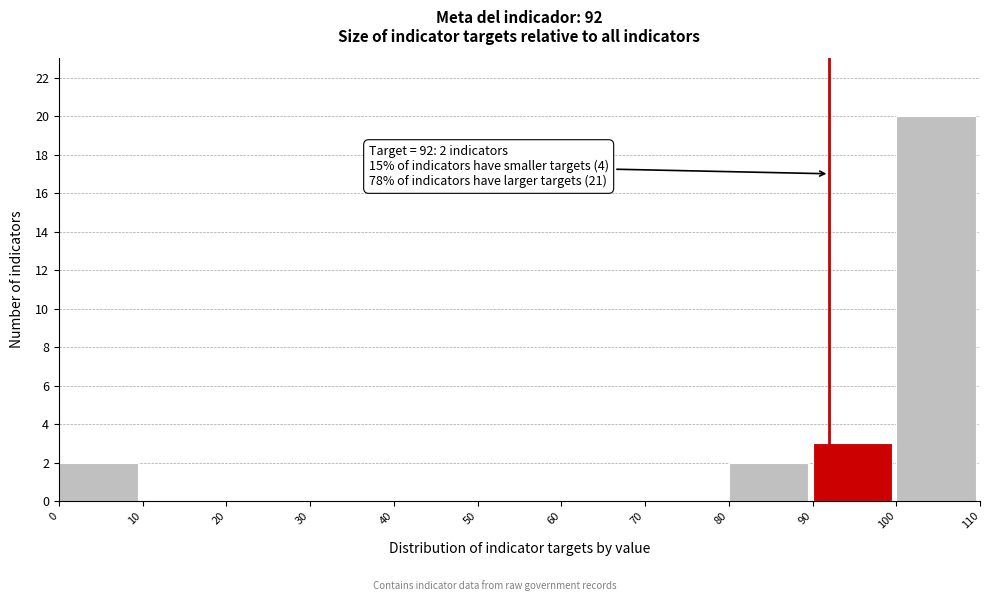

Which range on the x-axis has the tallest bar?

100 to 110